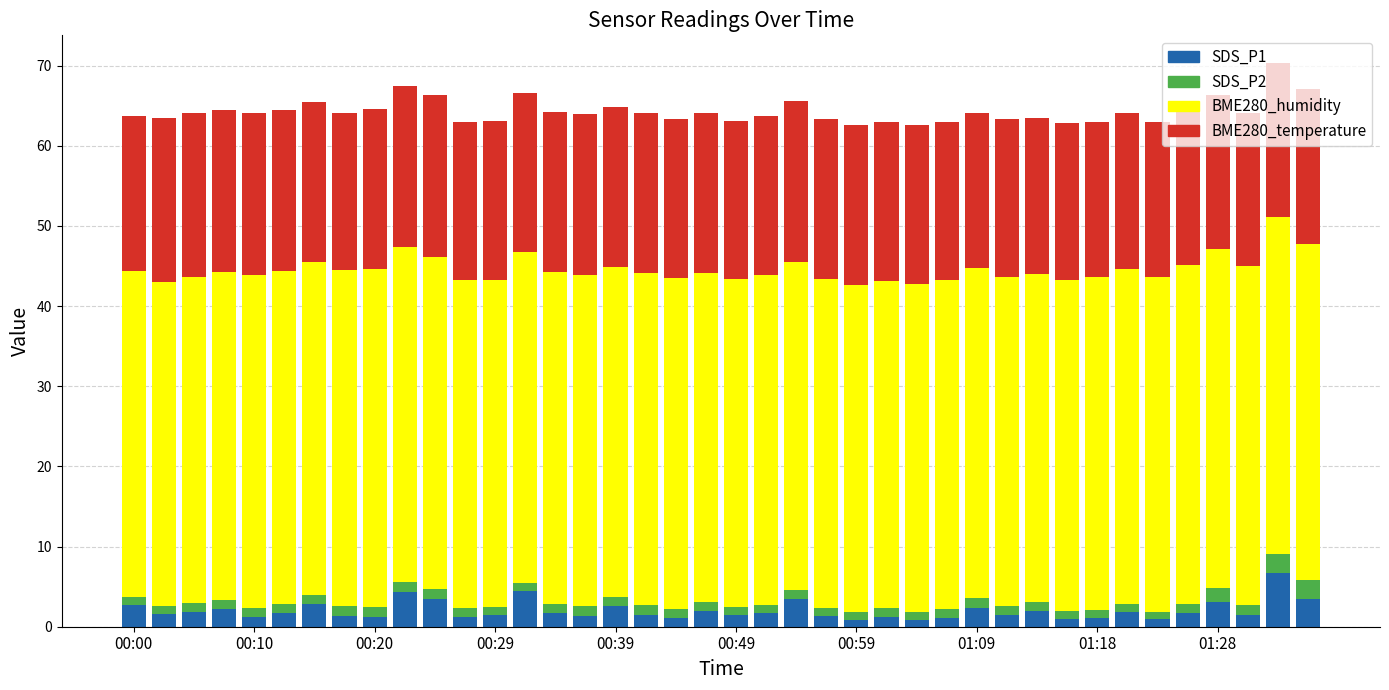

What is the highest value of the SDS_P1 series?

6.7